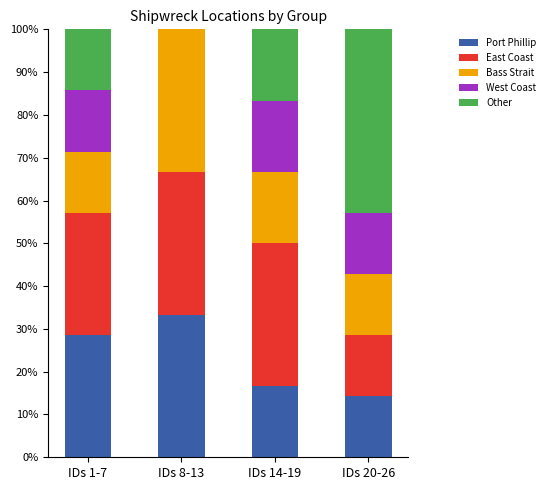

Is it true that Port Phillip equals 33.3 at IDs 8-13?

True